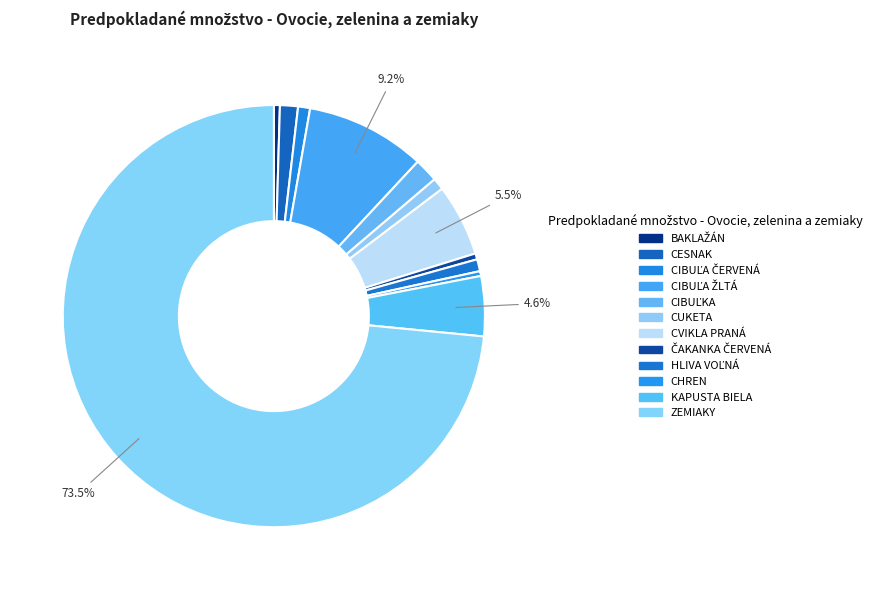

The CESNAK slice represents 11% of the pie. True or false?

False